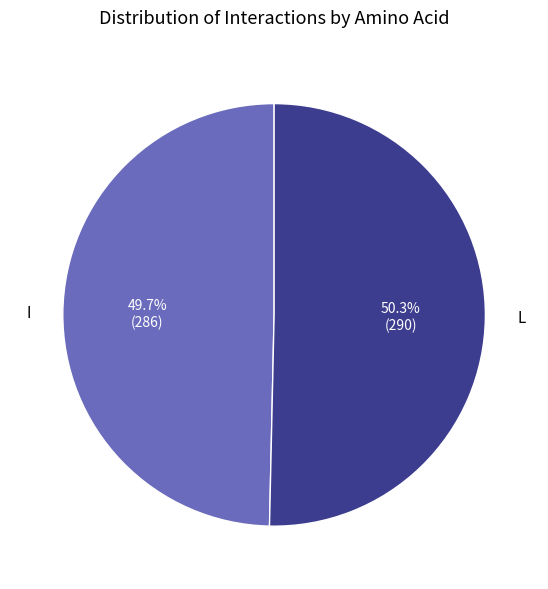

Which slice is the largest?

L